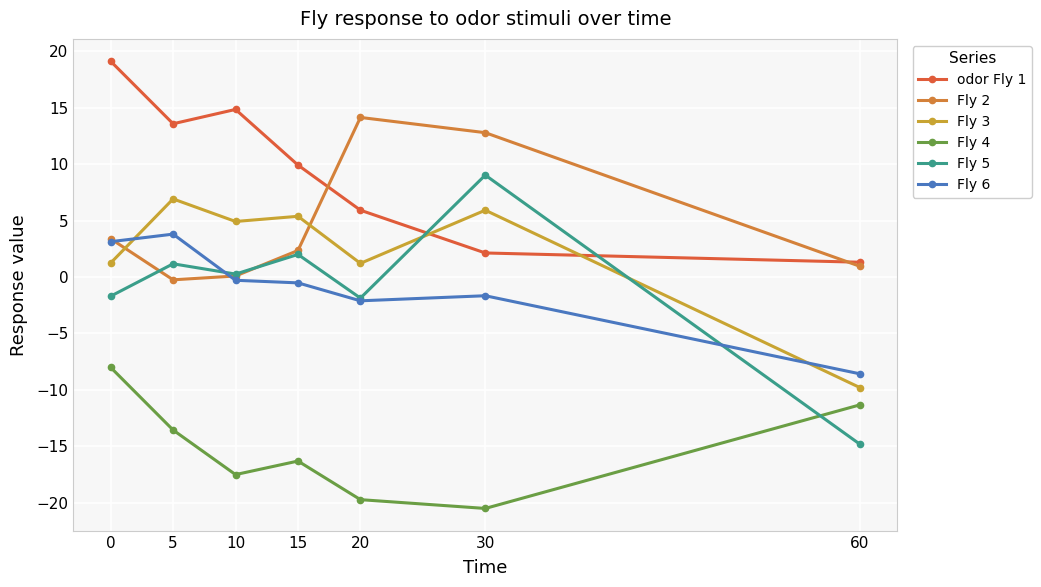

At which category does odor Fly 1 reach its first local peak?

10